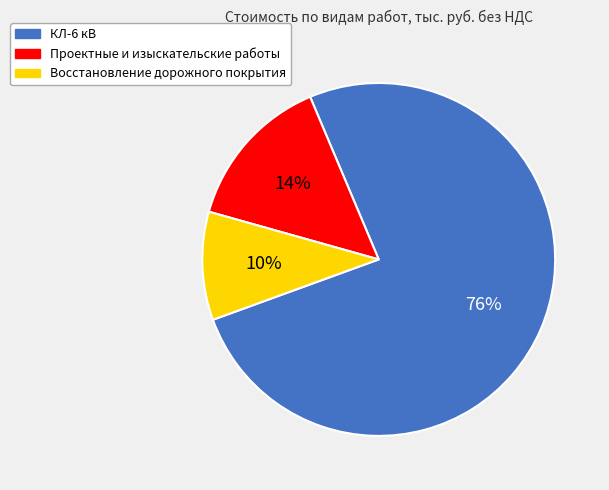

How many slices are in this pie chart?

3